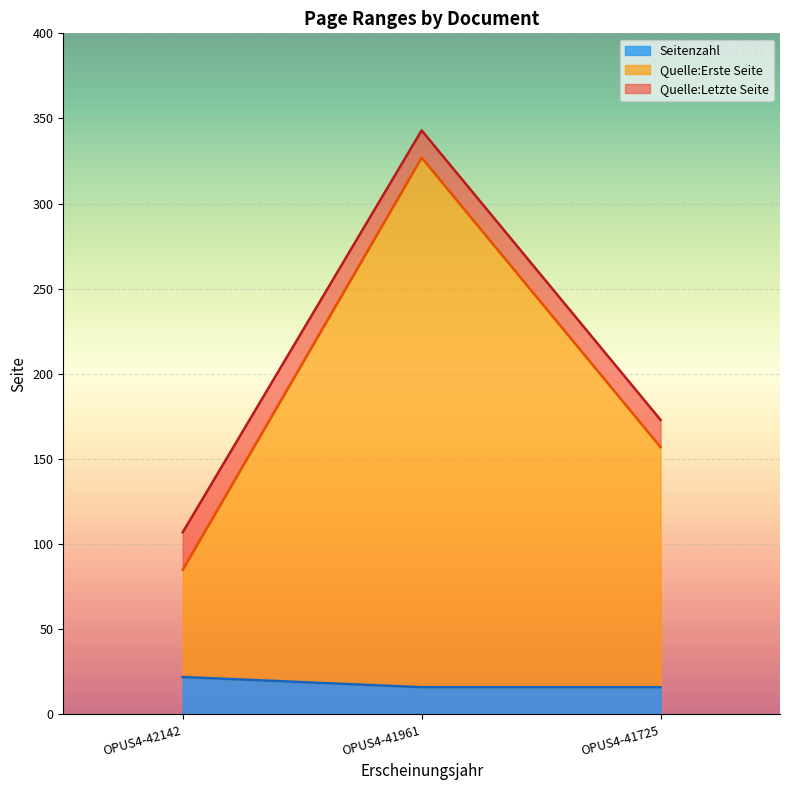

Does the chart display data point markers on the line(s)?

No